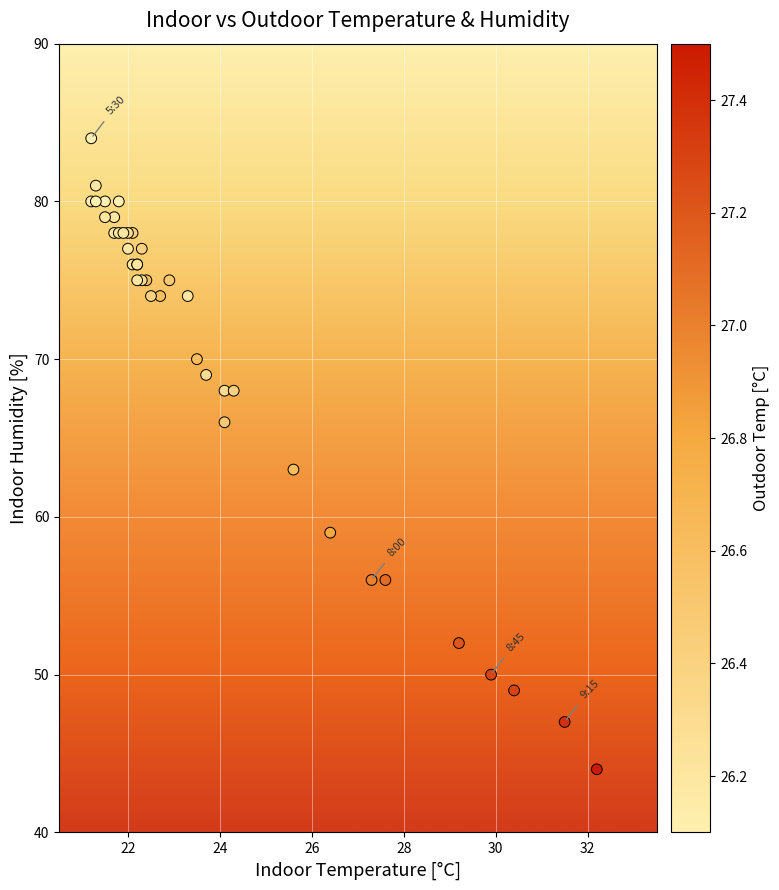

What Y value in the scatter plot is closest to 64?

63